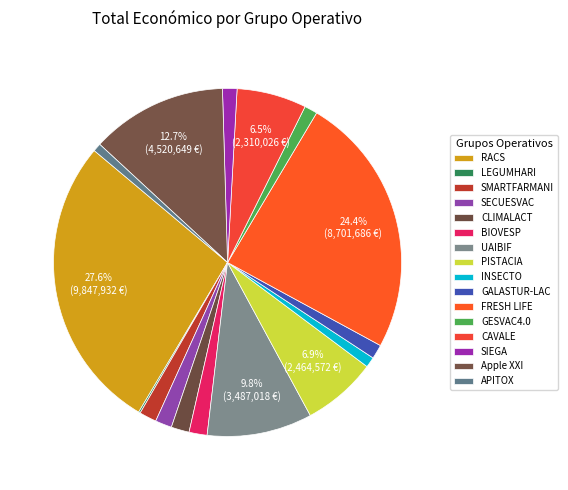

Which has a higher value, SECUESVAC or PISTACIA?

PISTACIA